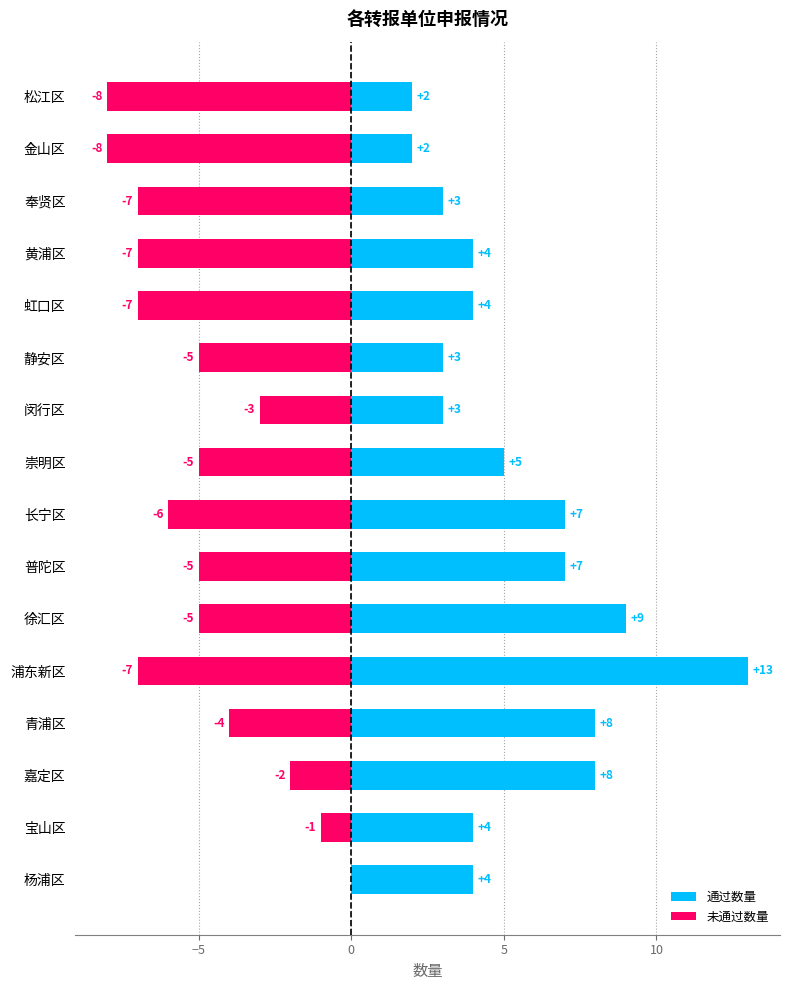

Rank the series at 黄浦区 from highest to lowest value.

通过数量, 未通过数量